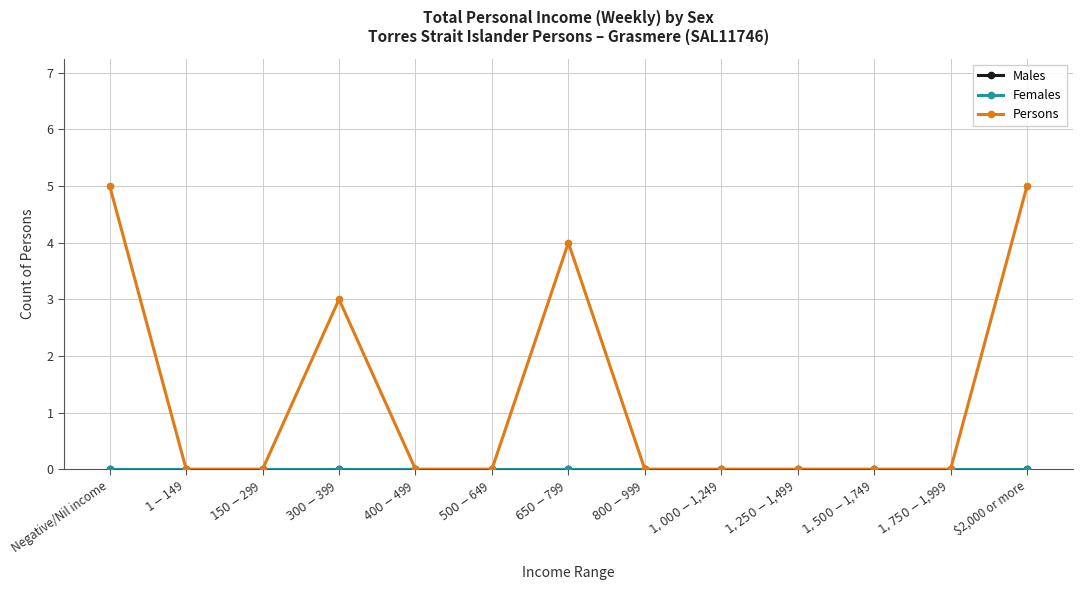

How many lines are shown in the chart?

3